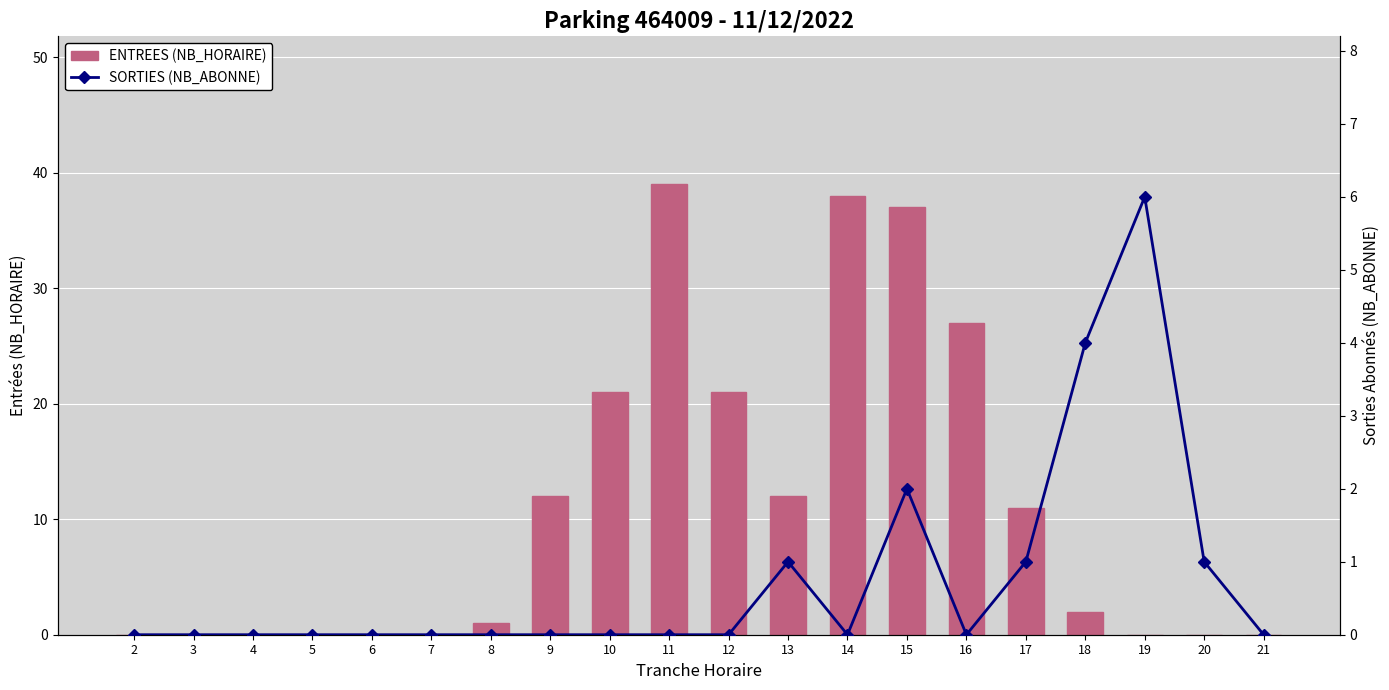

Rank the series by their average value, from highest to lowest.

ENTREES (NB_HORAIRE), SORTIES (NB_ABONNE)